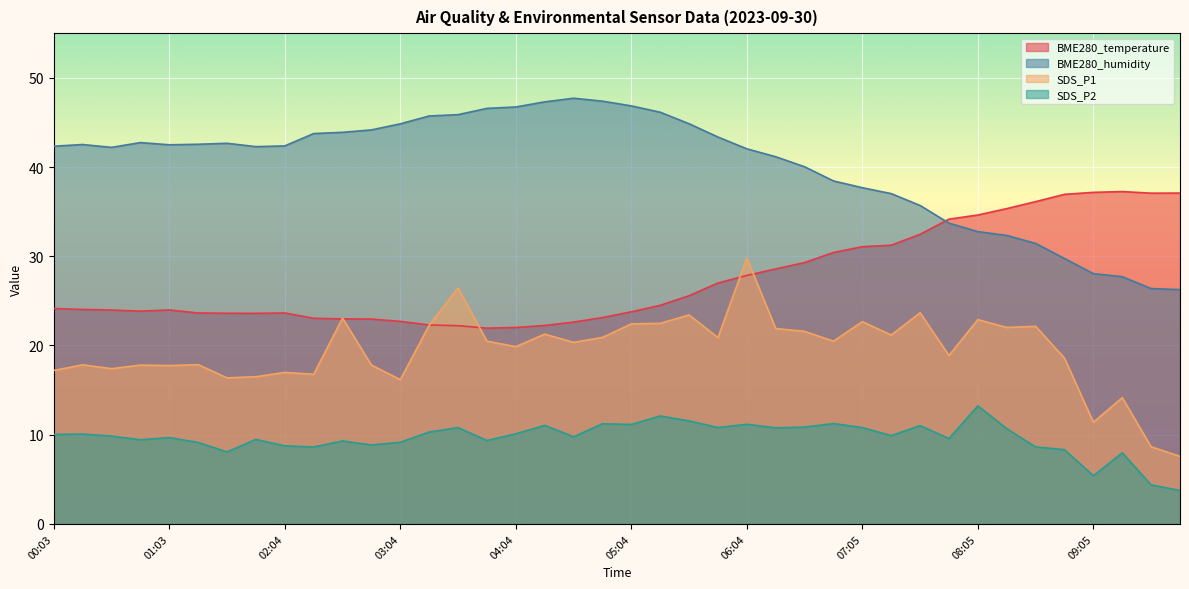

What is the difference between the SDS_P2 values at 04:19 and 01:03?

1.4